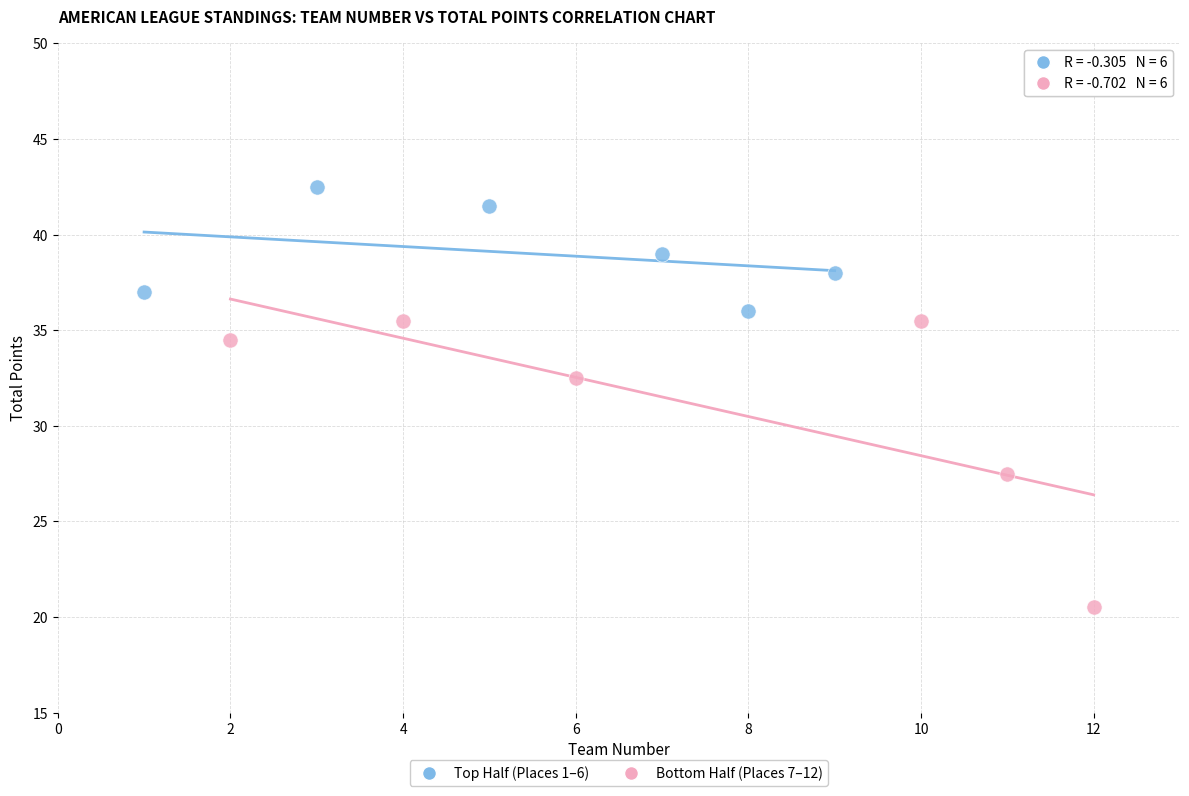

Which series reaches the maximum Y coordinate?

Top Half (Places 1–6)